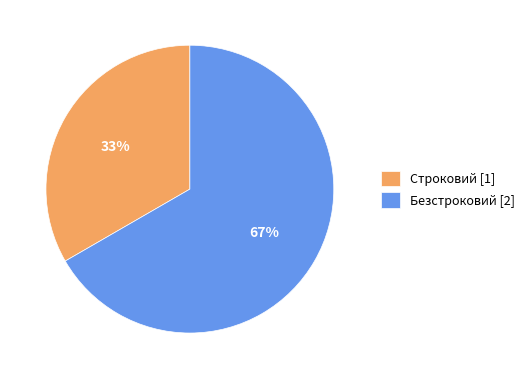

Approximately how many times larger is the value at Строковий [1] compared to Безстроковий [2]?

0.5